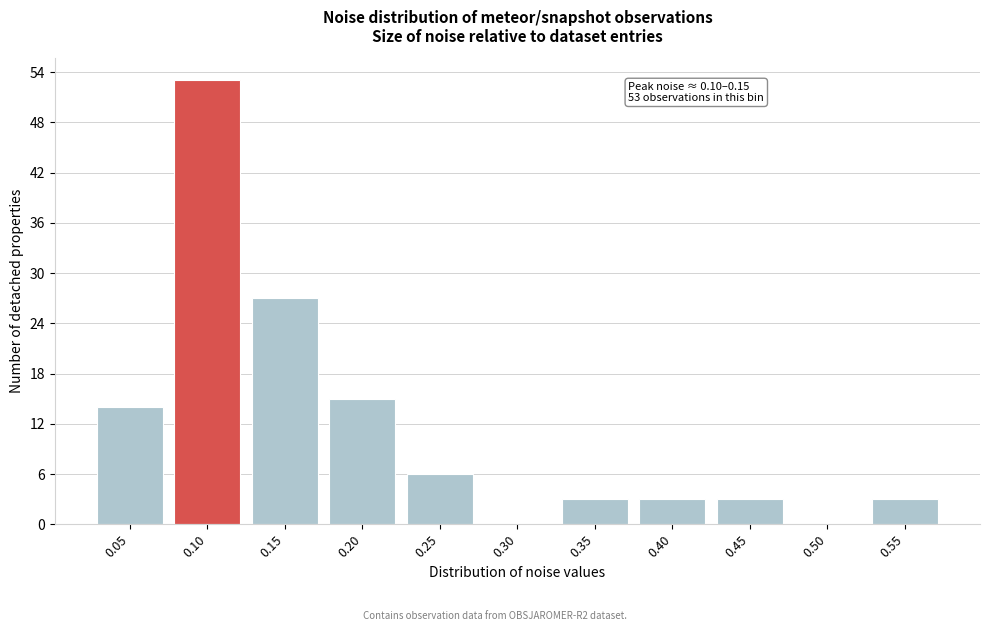

Reading left to right, list all the values displayed in this chart.

0.05=14	0.10=53	0.15=27	0.20=15	0.25=6	0.30=0	0.35=3	0.40=3	0.45=3	0.50=0	0.55=3